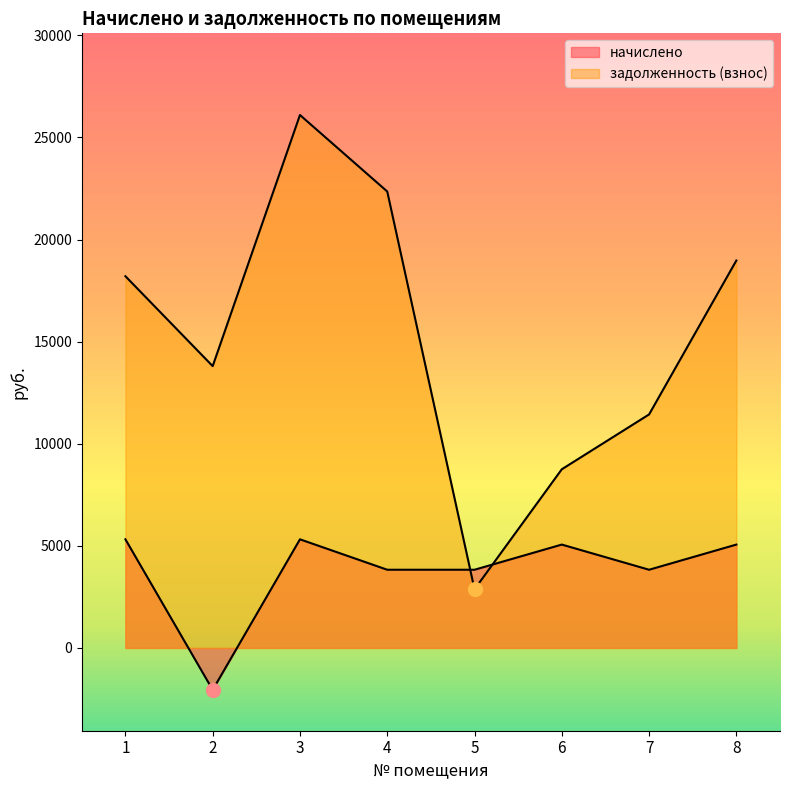

Rank the series by their maximum value, from highest to lowest.

задолженность (взнос), начислено